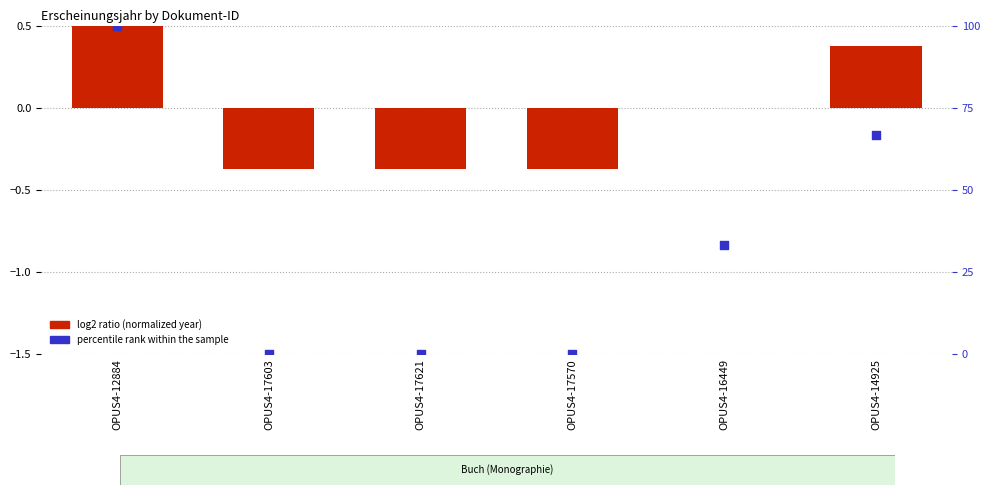

Is the value of log2 ratio (normalized year) at OPUS4-12884 greater than the value of percentile rank within the sample at OPUS4-12884?

No